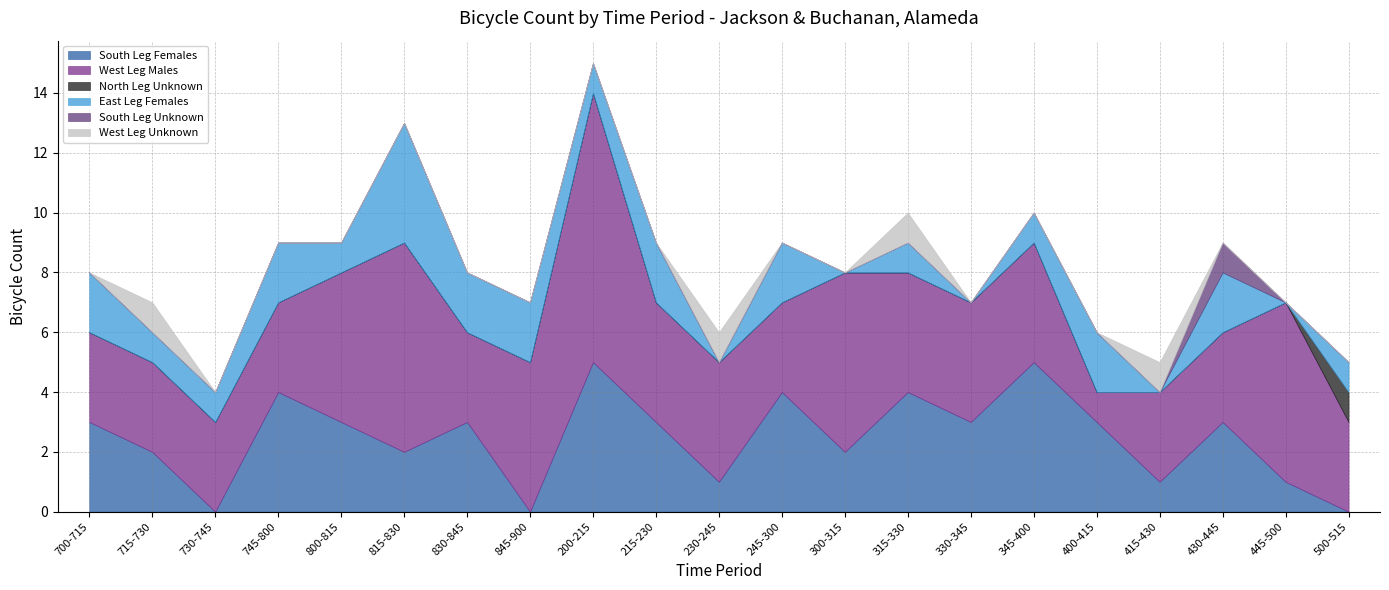

What is the label of the 17th point from the left?

400-415